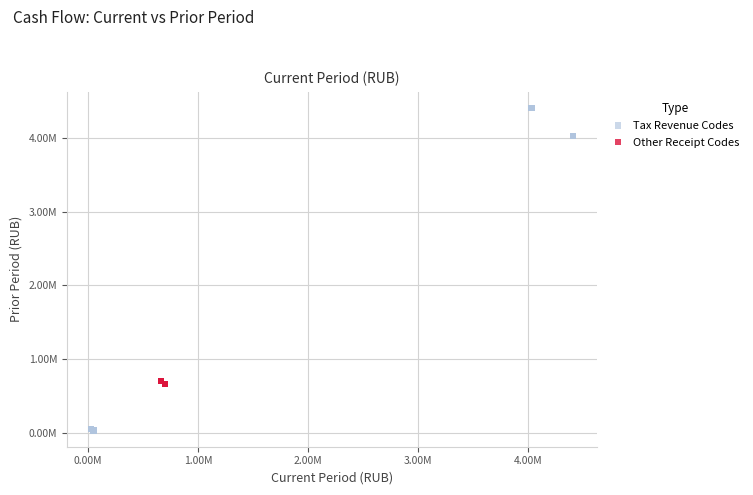

Which series has the widest spread of Y values?

Tax Revenue Codes